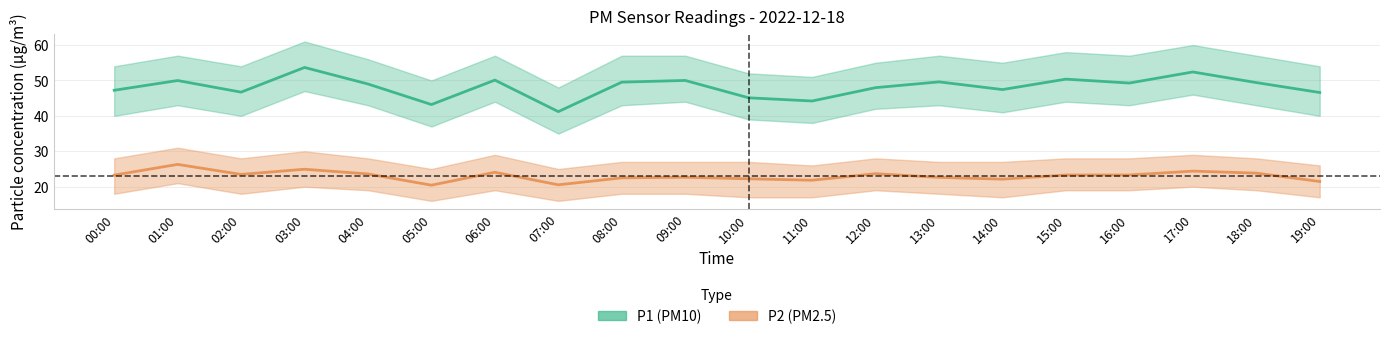

True or false: P1 (PM10) has more than 0 interior local peaks.

True